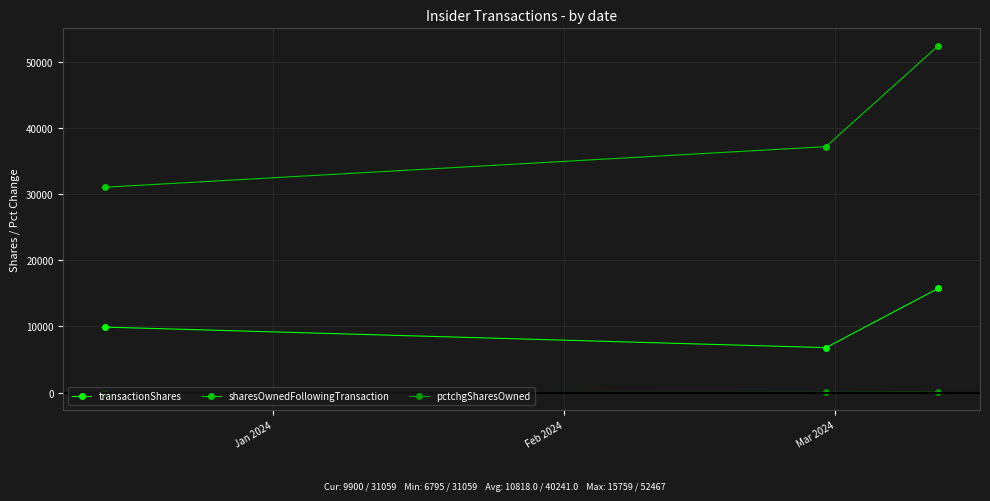

Rank the series by their maximum value, from highest to lowest.

sharesOwnedFollowingTransaction, transactionShares, pctchgSharesOwned